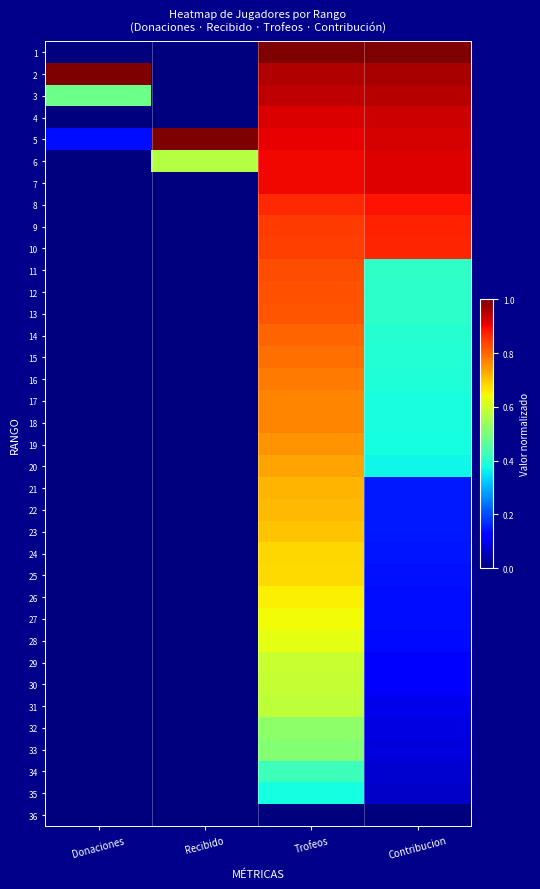

Rank the series at Contribucion from highest to lowest value.

1, 2, 3, 4, 5, 6, 7, 8, 9, 10, 11, 12, 13, 14, 15, 16, 17, 18, 19, 20, 21, 22, 23, 24, 25, 26, 27, 28, 29, 30, 31, 32, 33, 34, 35, 36